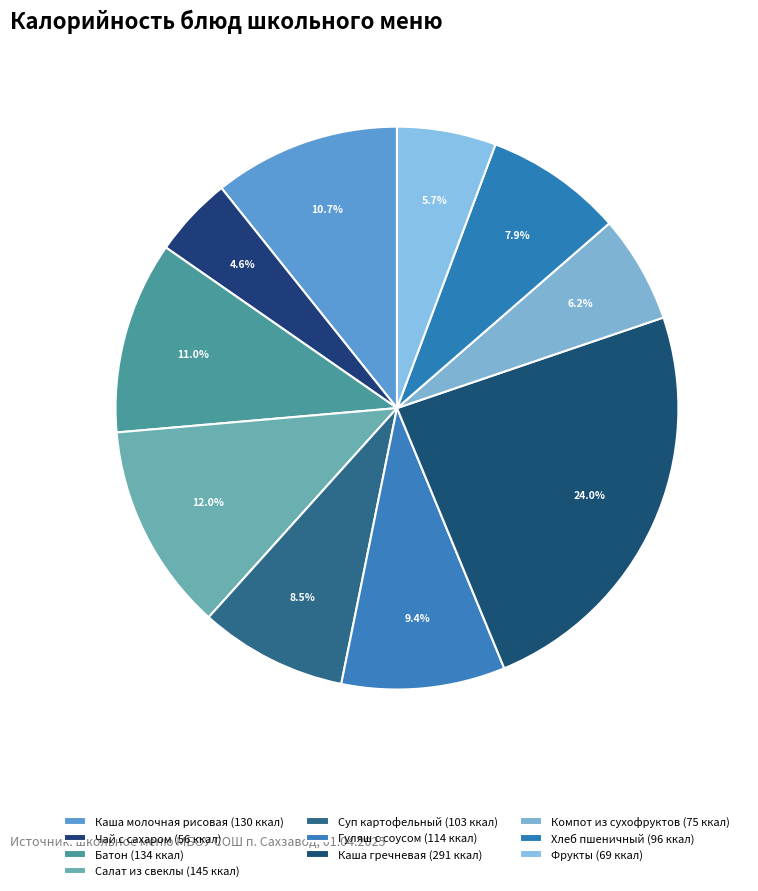

How many slices are in this pie chart?

10